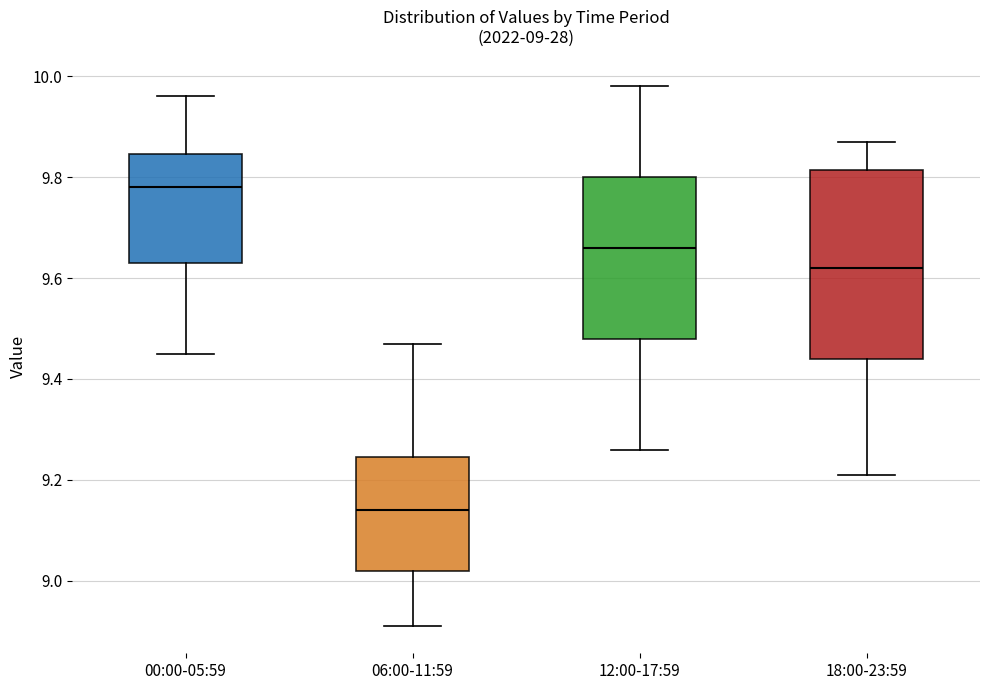

Comparing the boxes themselves (not the whiskers), which one is the tallest?

18:00-23:59